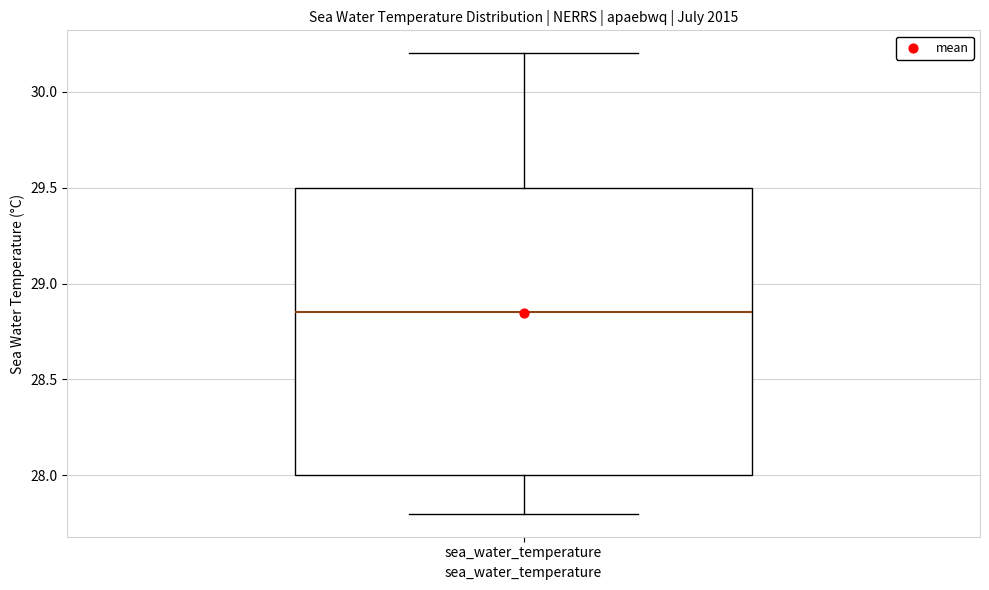

Where does the lower whisker of the box for sea_water_temperature end on the y-axis? The values are not printed on the chart, so give them approximately, as read against the axis.

27.80